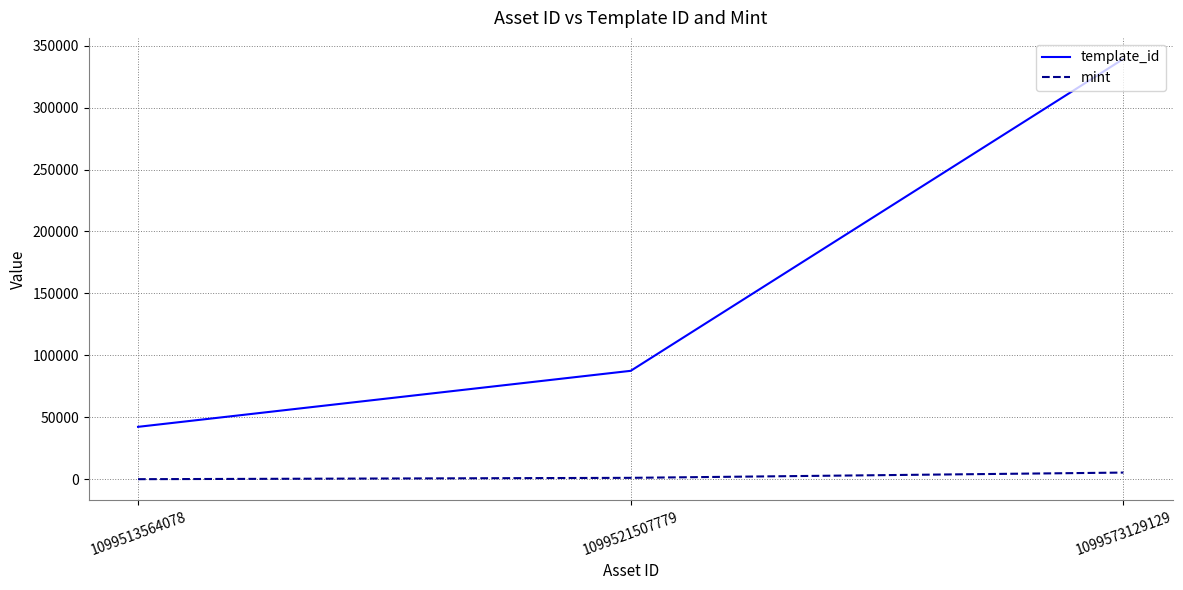

Does the chart display data point markers on the line(s)?

No